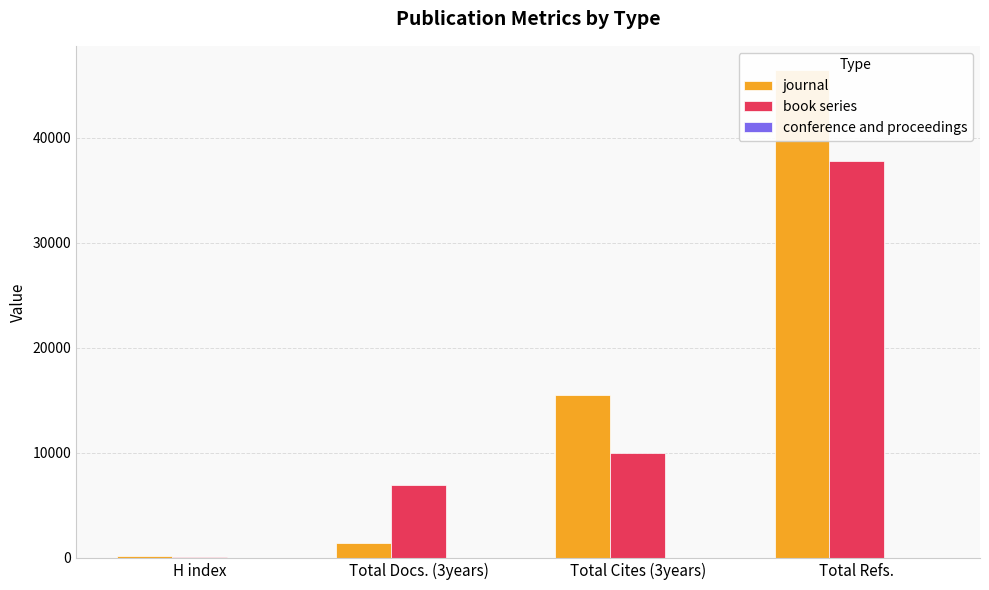

At which category is the sum across all series the highest?

Total Refs.